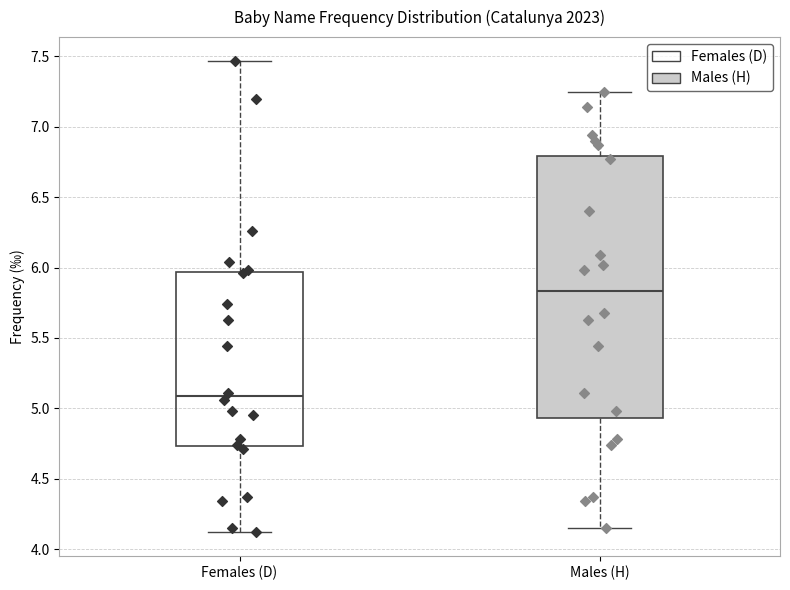

Which box is the tallest, from its lower edge to its upper edge?

Males (H)